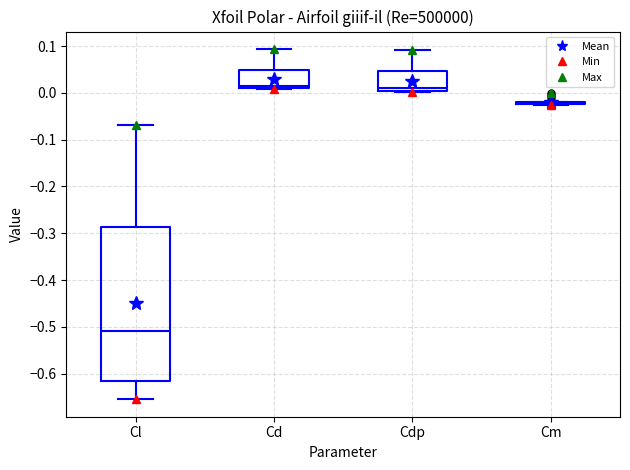

Reading left to right, read every box against the y-axis: the position of its median line, the range the box covers, and the ends of its whiskers. The values are not printed on the chart, so give them approximately, as read against the axis.

Cl: median -0.51, box -0.62 to -0.29, whiskers -0.65 to -0.07
Cd: median 0.02, box 0.01 to 0.05, whiskers 0.01 to 0.09
Cdp: median 0.01, box 0.00 to 0.05, whiskers 0.00 to 0.09
Cm: box collapsed to a line at -0.02, whiskers -0.03 to -0.02